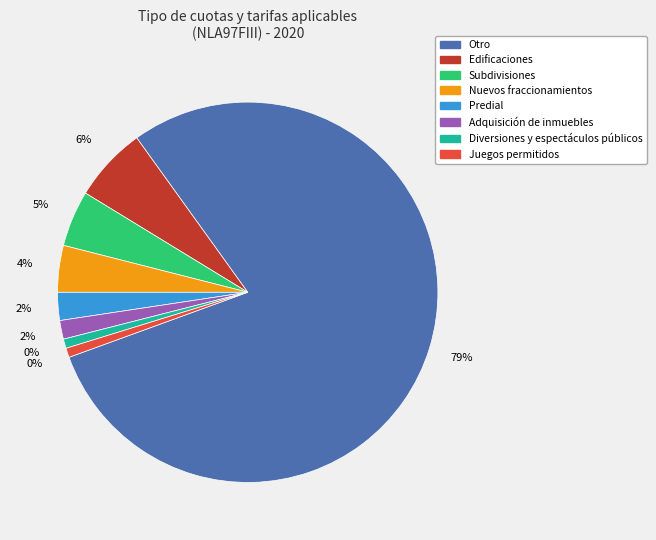

To the nearest percent, what percentage of the pie is Predial?

2%